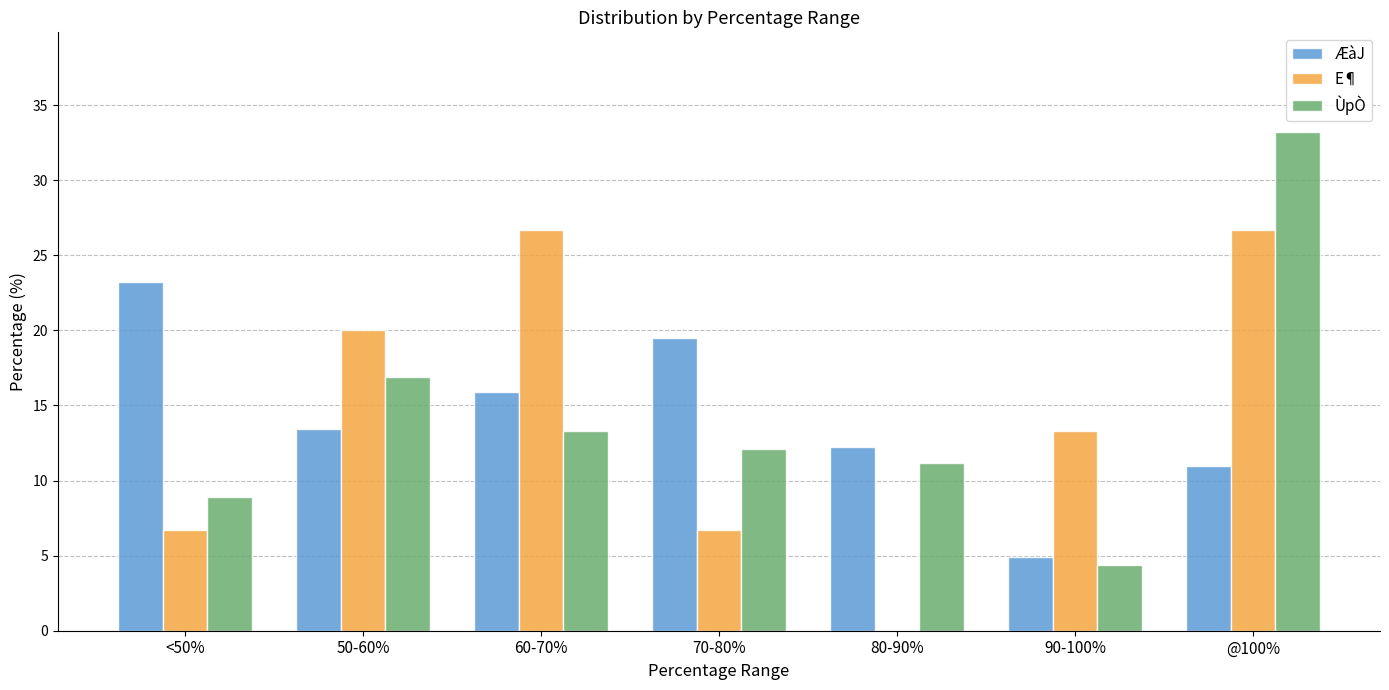

What are all the series names shown in the legend?

ÆàJ, E¶, ÙpÒ